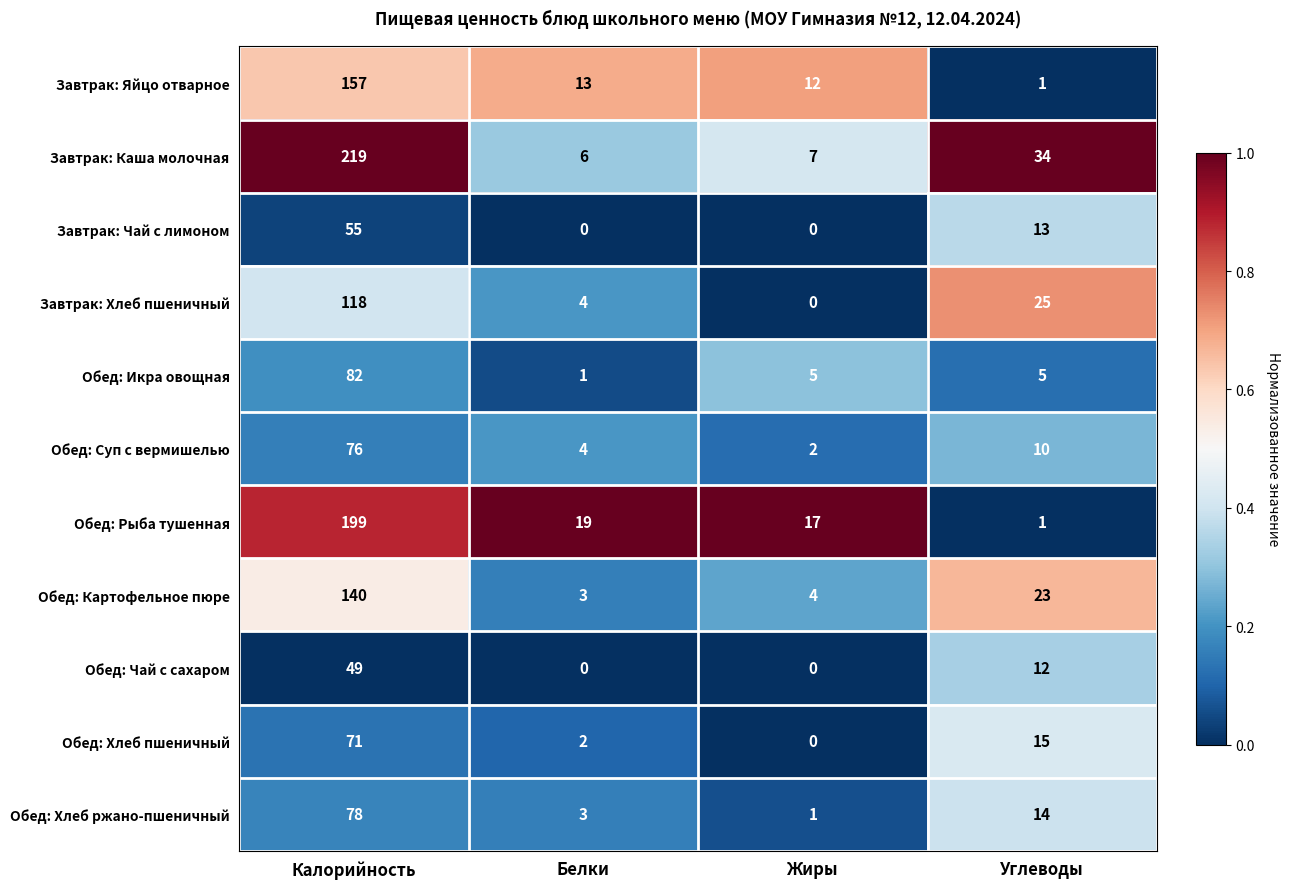

What is the approximate value of Завтрак: Хлеб пшеничный at Калорийность?

118